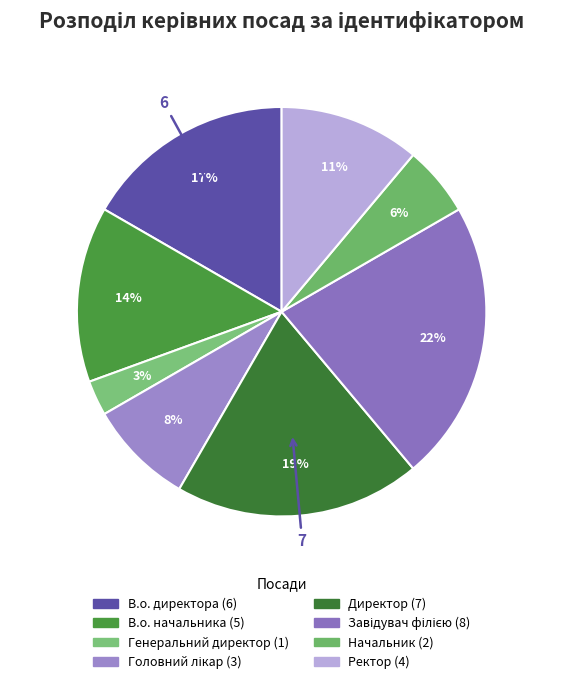

To the nearest percent, what portion does Генеральний директор represent?

3%